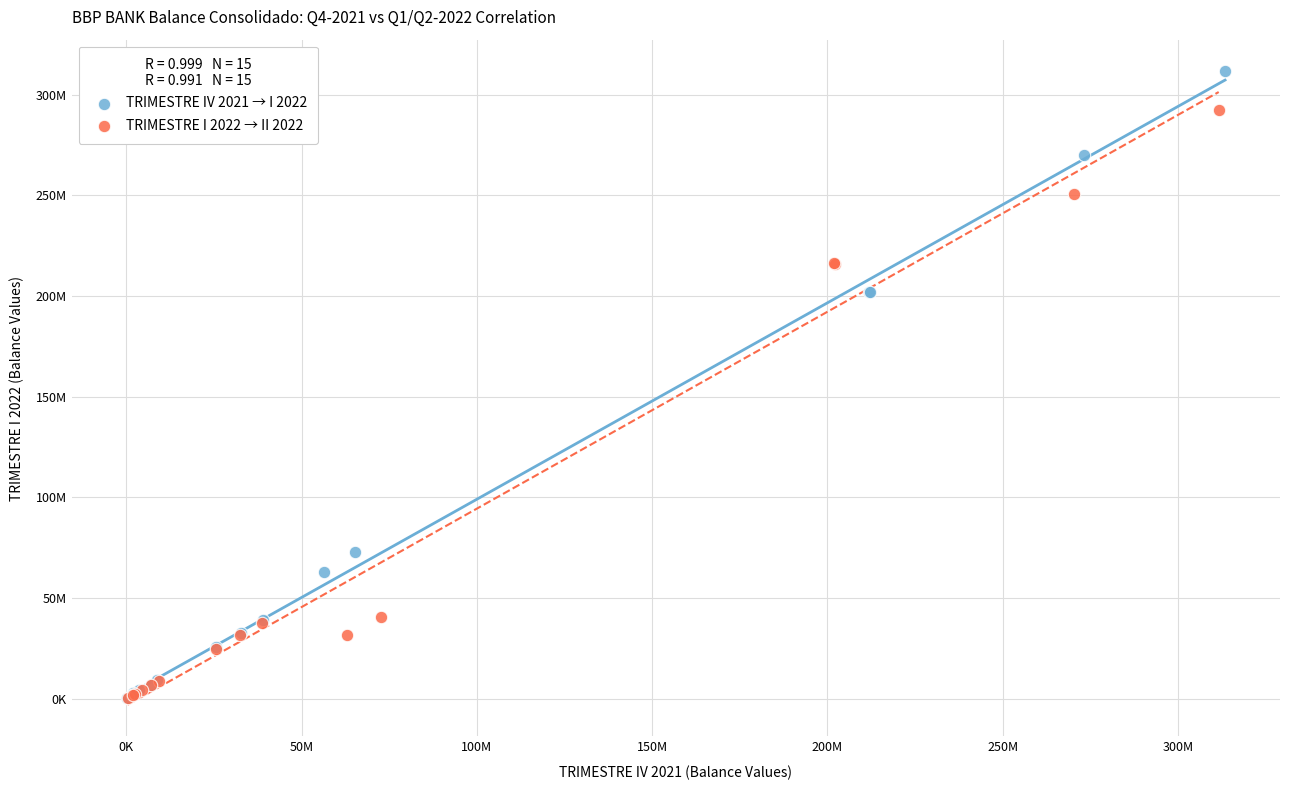

What are all the series names shown in the legend?

TRIMESTRE IV 2021 → I 2022, TRIMESTRE I 2022 → II 2022